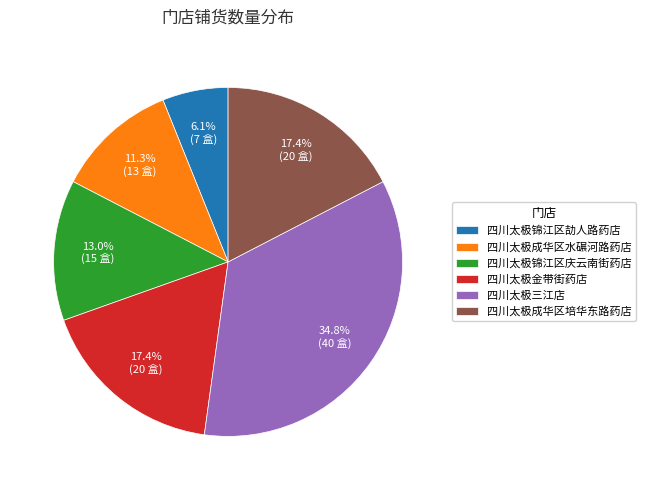

Is the sum of 四川太极三江店 and 四川太极成华区水碾河路药店 greater than half?

No